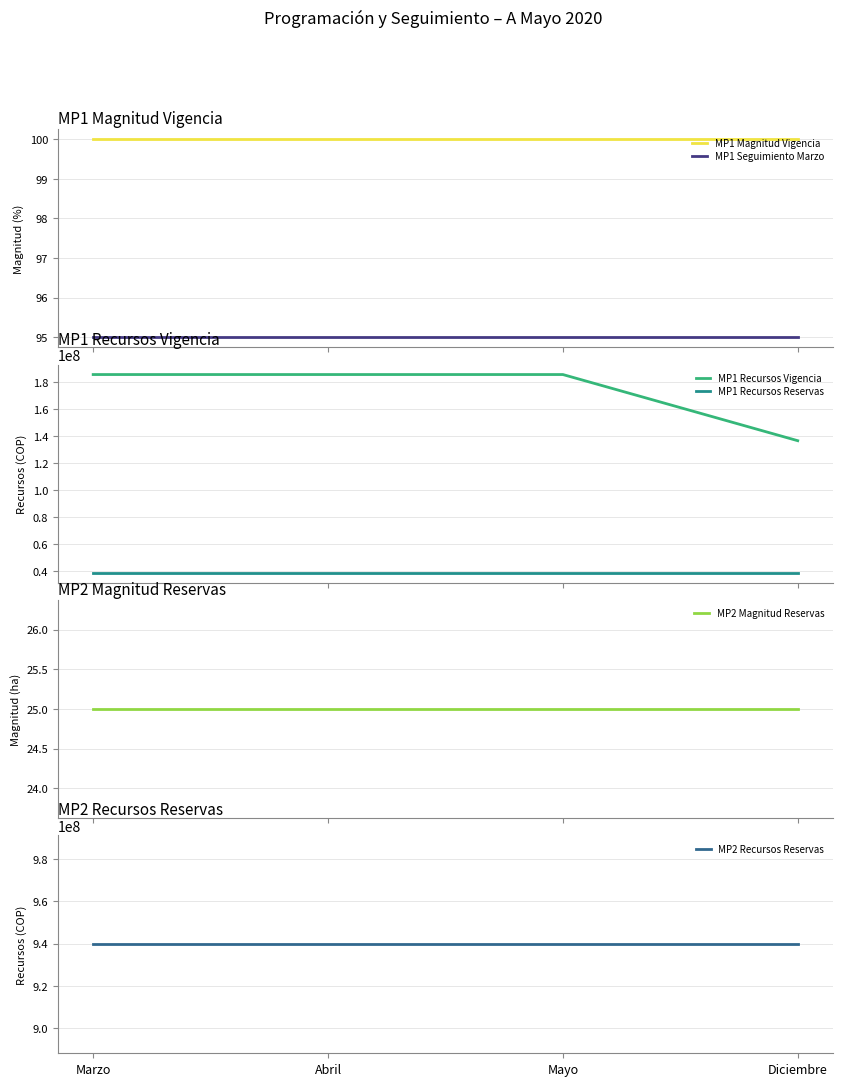

What is the value of the MP2 Magnitud Reservas point at the 3rd from the left?

25